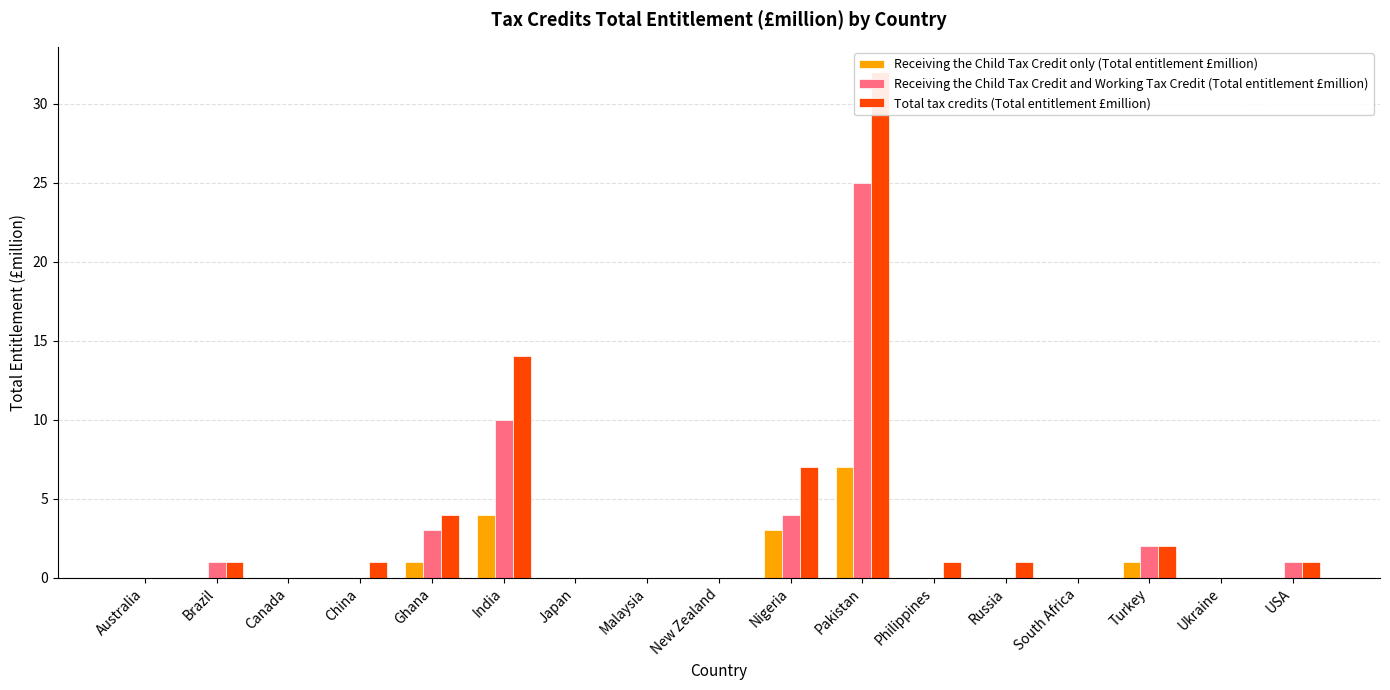

Is it true that Receiving the Child Tax Credit only (Total entitlement £million) equals 7 at Pakistan?

True